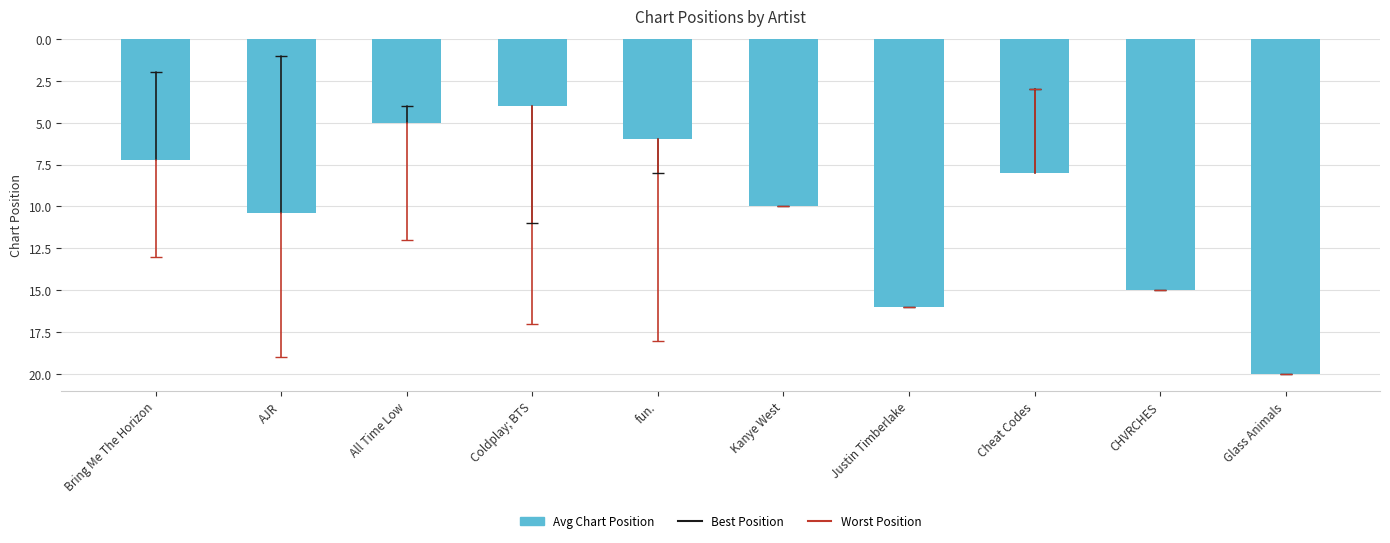

What position from the left is Bring Me The Horizon?

1